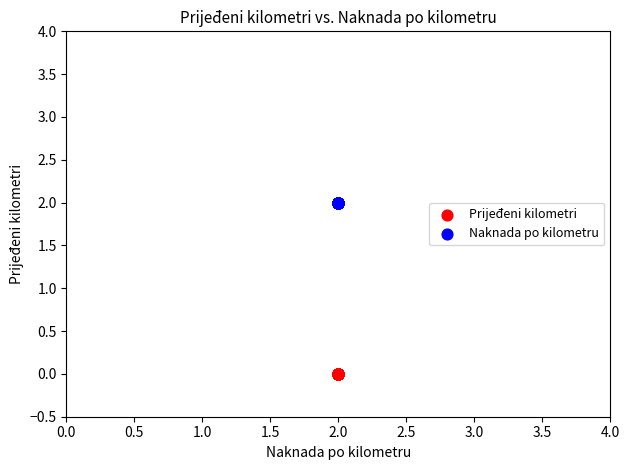

Which series contains the lowest Y value?

Prijeđeni kilometri